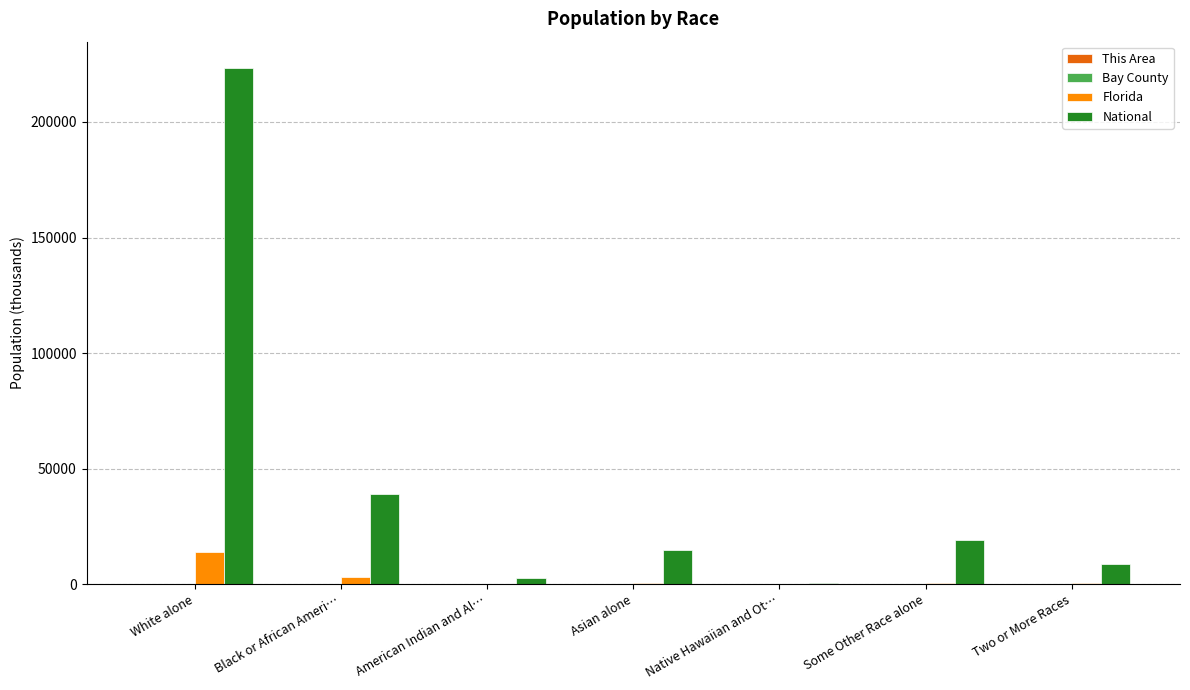

Which series has the largest range (max minus min)?

National